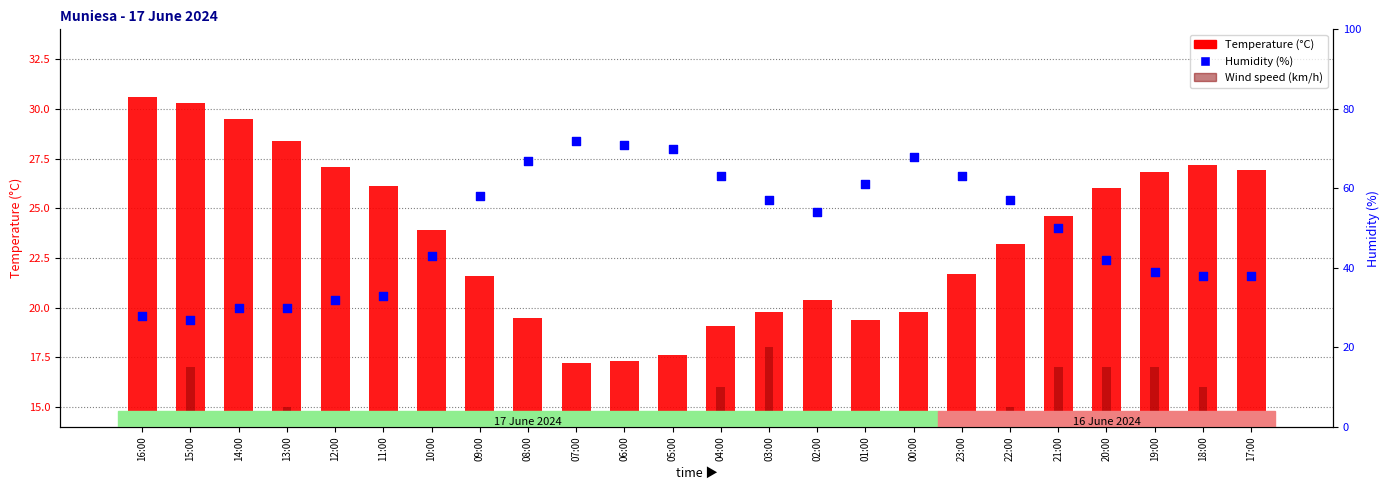

Is the value of Wind speed (km/h) at 15:00 greater than the value of Temperature (°C) at 01:00?

No